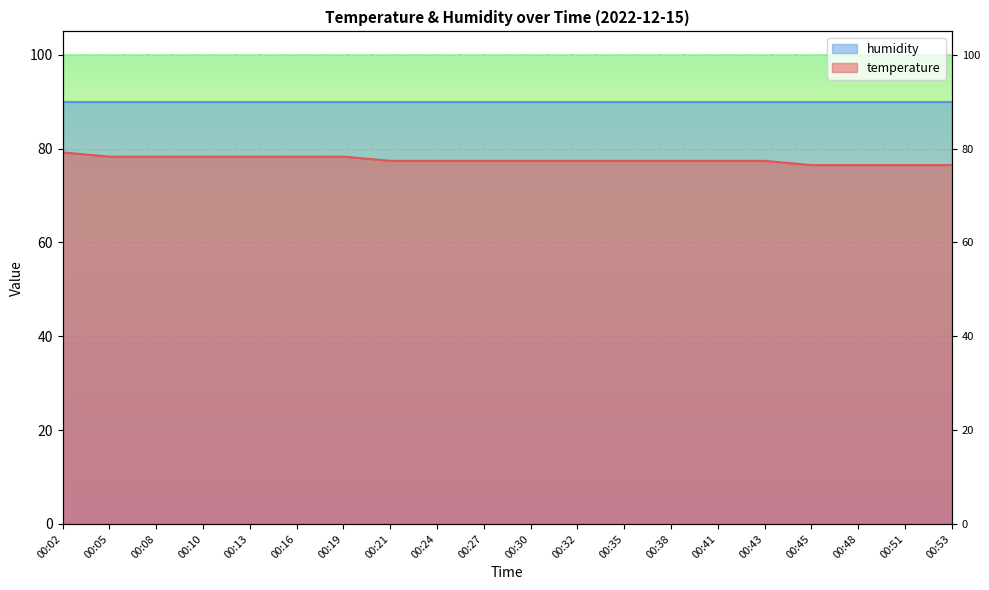

True or false: the data shows 39.1 at 00:05.

False